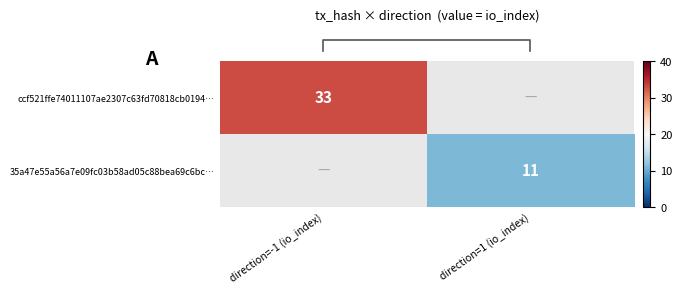

What is the lowest value of the row_0 series?

33.0